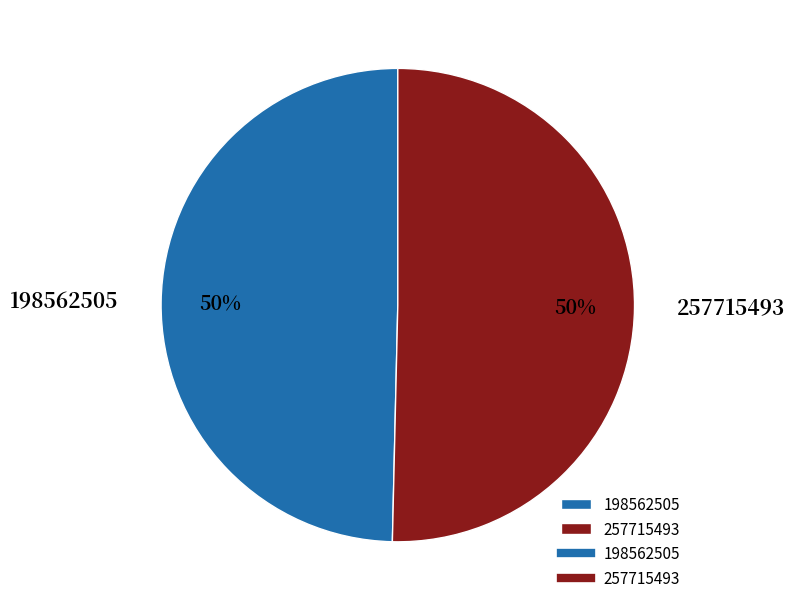

Which slice represents more than half of the pie?

257715493